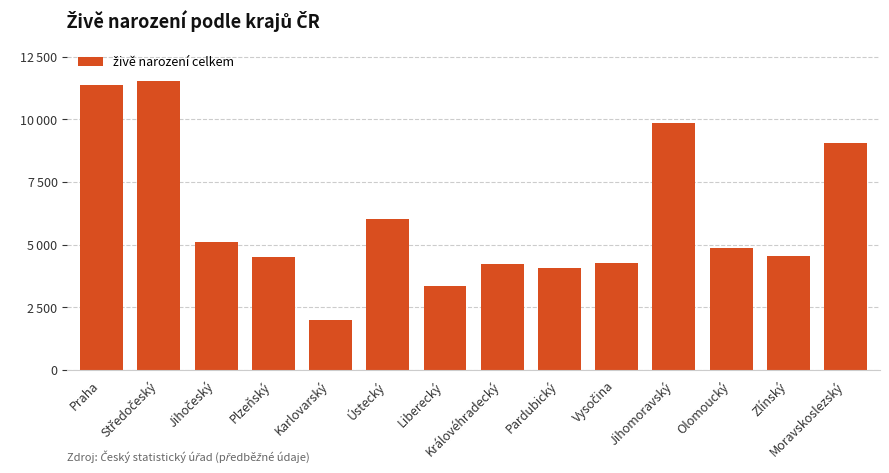

True or false: the data shows 1550 at Liberecký.

False